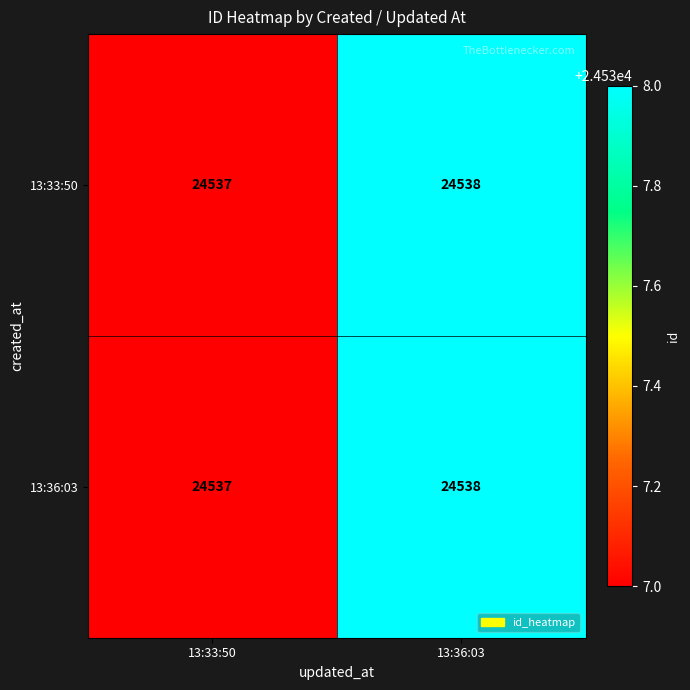

Rank the categories by 13:36:03 value from highest to lowest.

13:36:03, 13:33:50